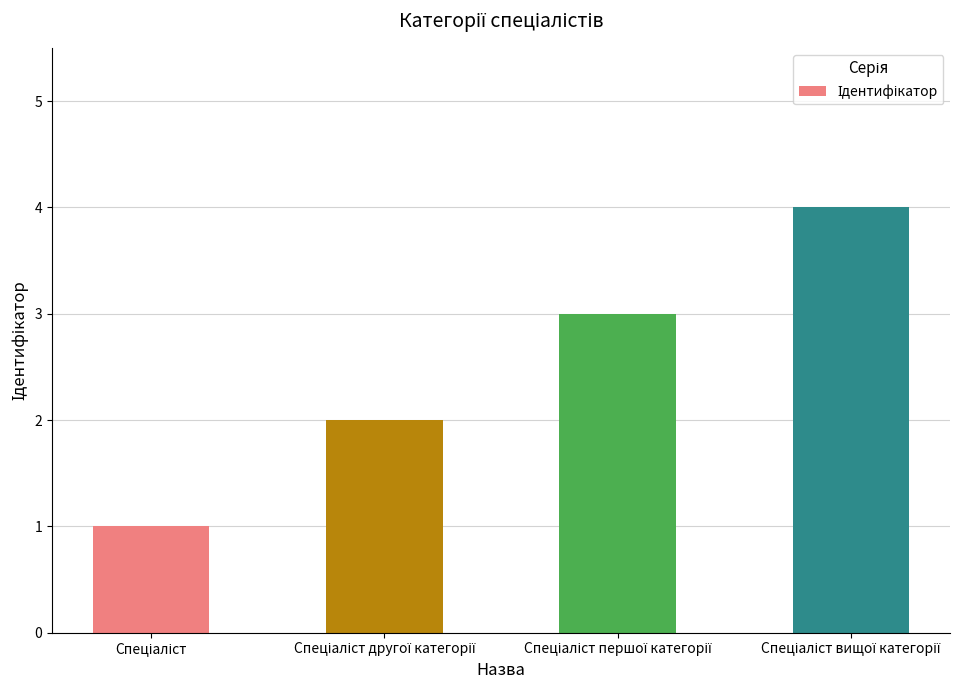

What is the minimum value shown in the chart?

1